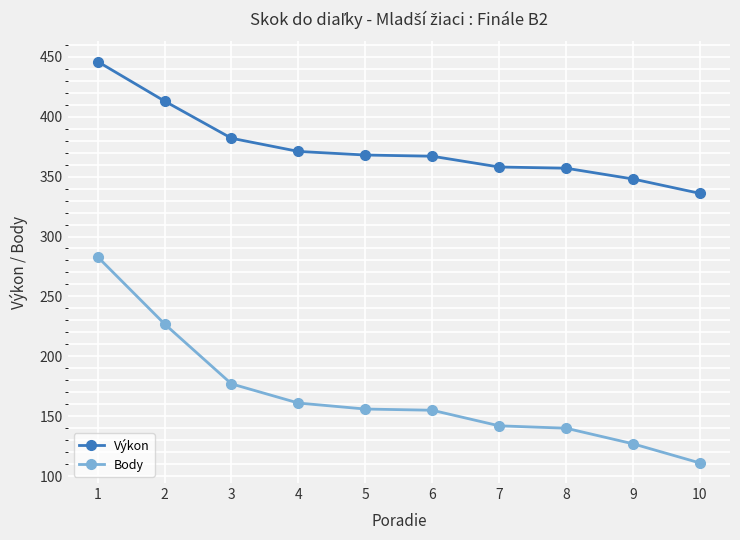

How many categories are shown in the chart?

10